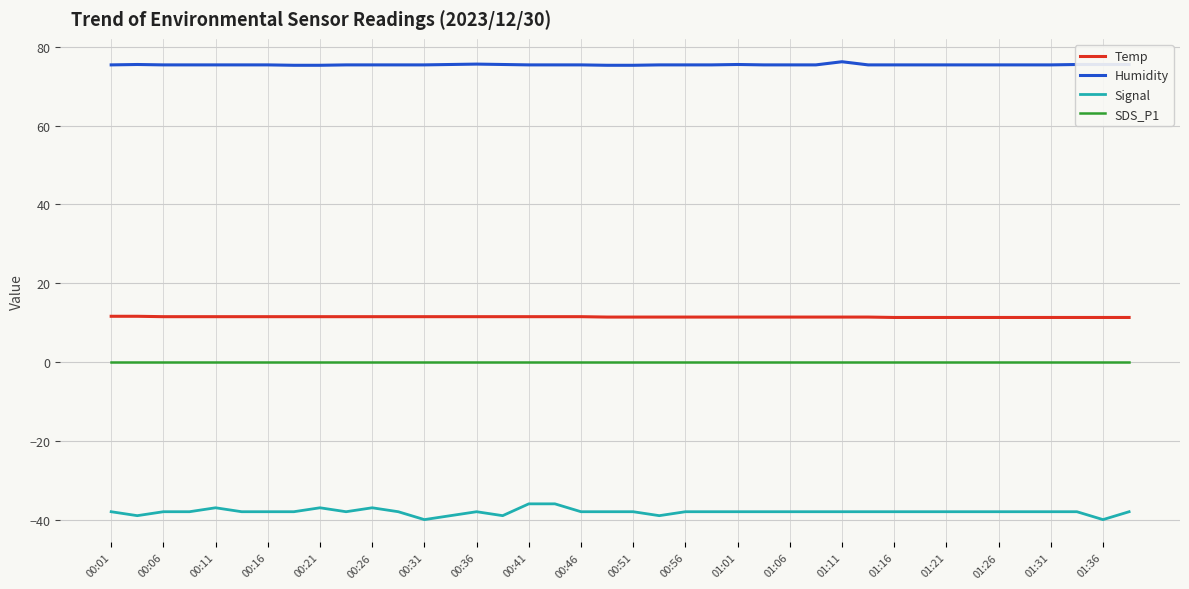

Which series has the largest total across all categories?

Humidity